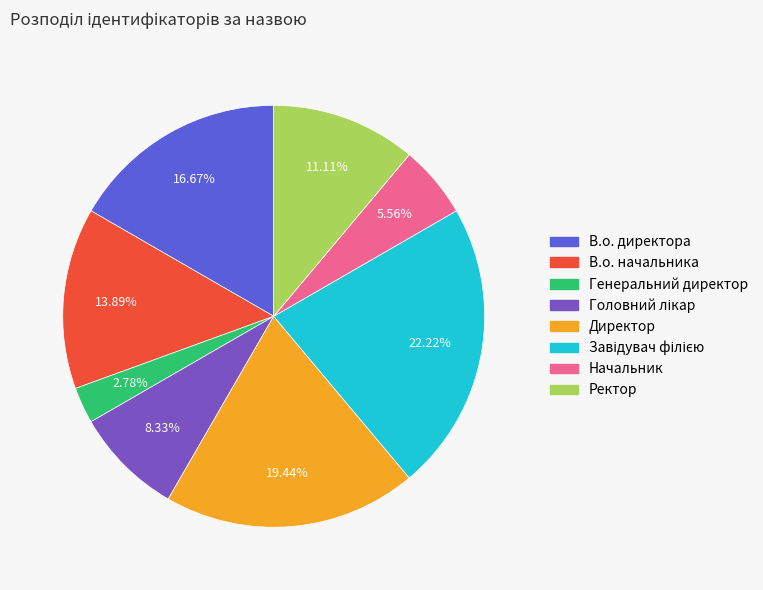

Is there any slice that represents more than half of the pie?

No